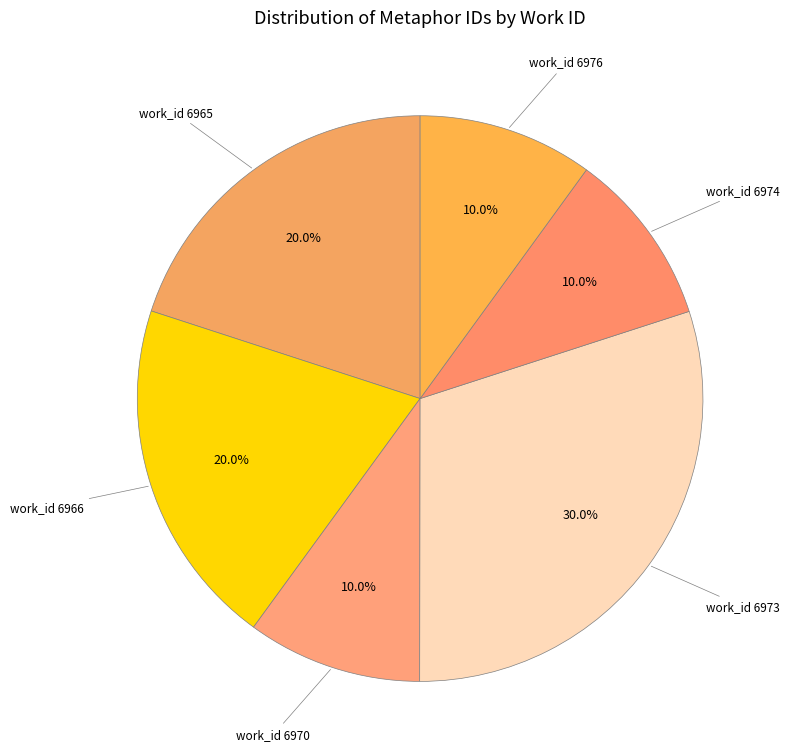

How many slices are in this pie chart?

6